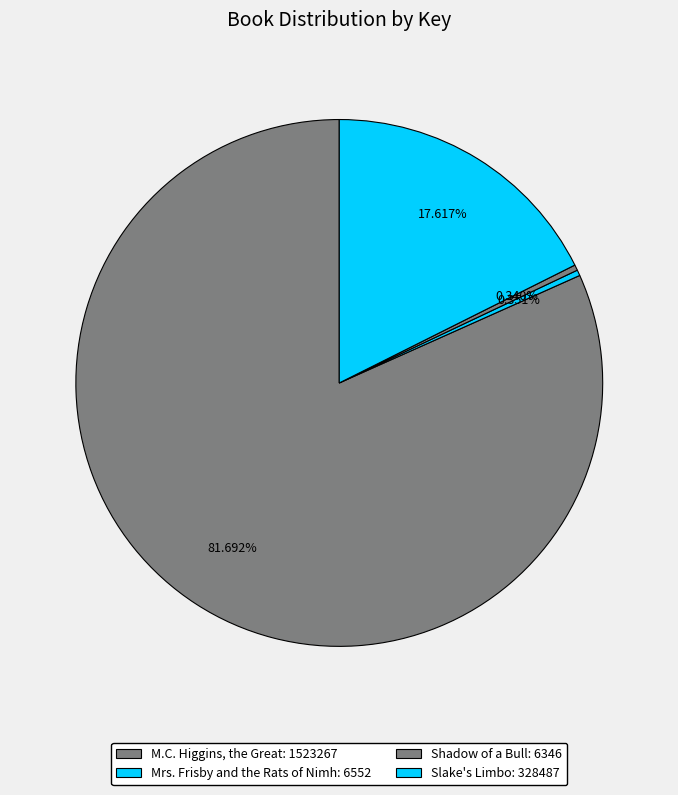

Does Slake's Limbo represent more than half of the total?

No